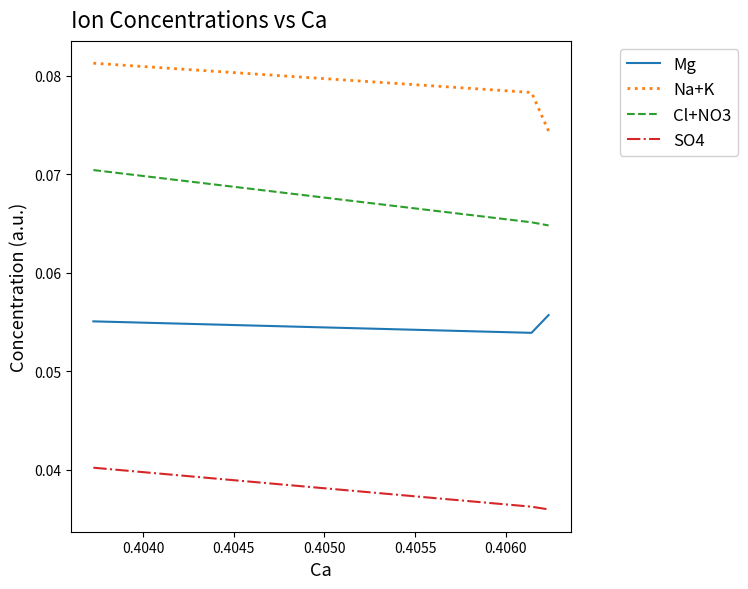

List the series in order of their overall mean, highest first.

Na+K, Cl+NO3, Mg, SO4